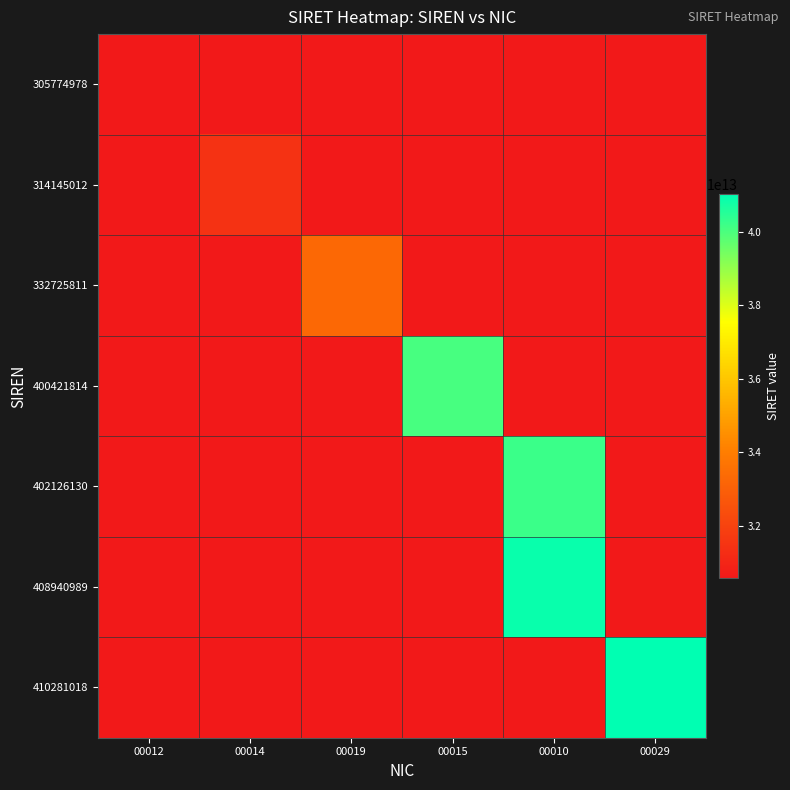

Which series has the largest range (max minus min)?

410281018